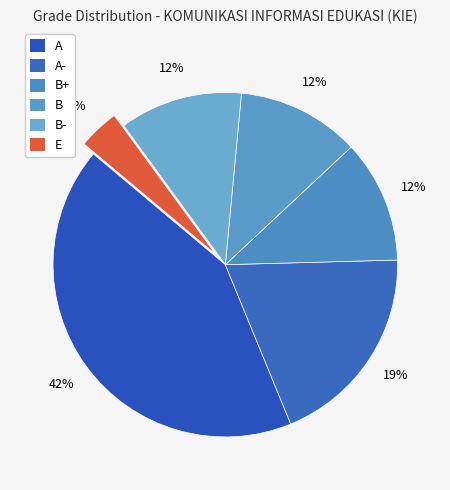

To the nearest percent, what is the average slice percentage?

17%